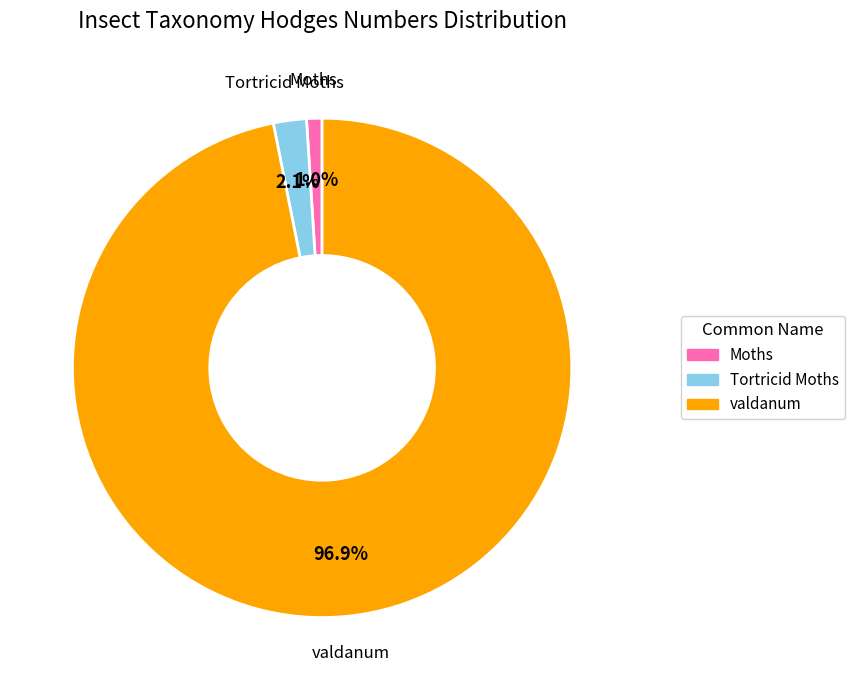

Which category has the biggest portion of the pie?

valdanum